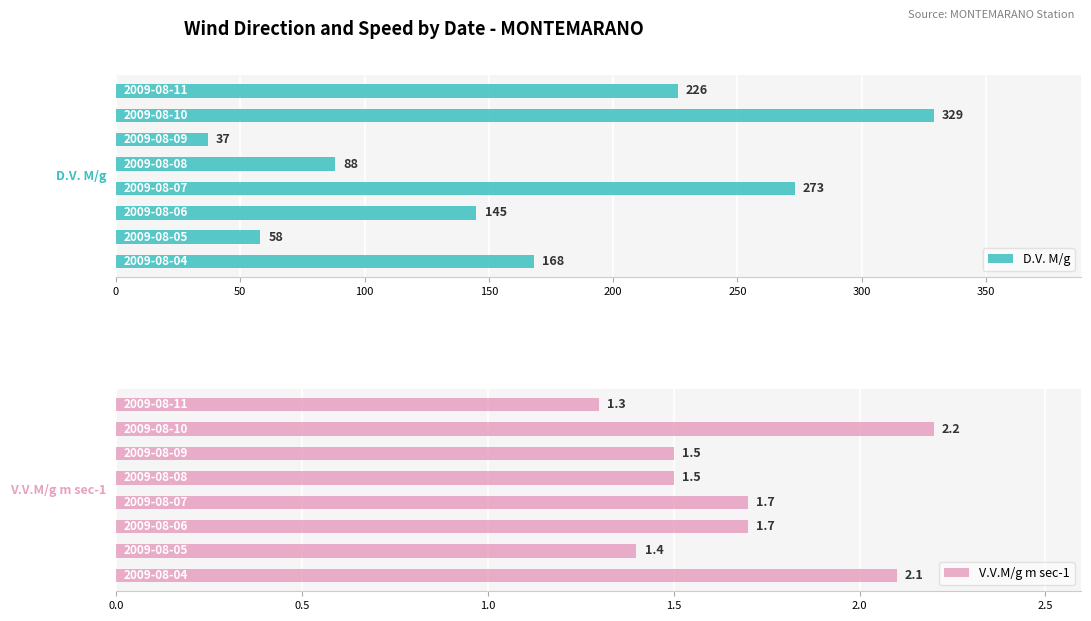

What is the minimum value for V.V.M/g m sec-1?

1.3